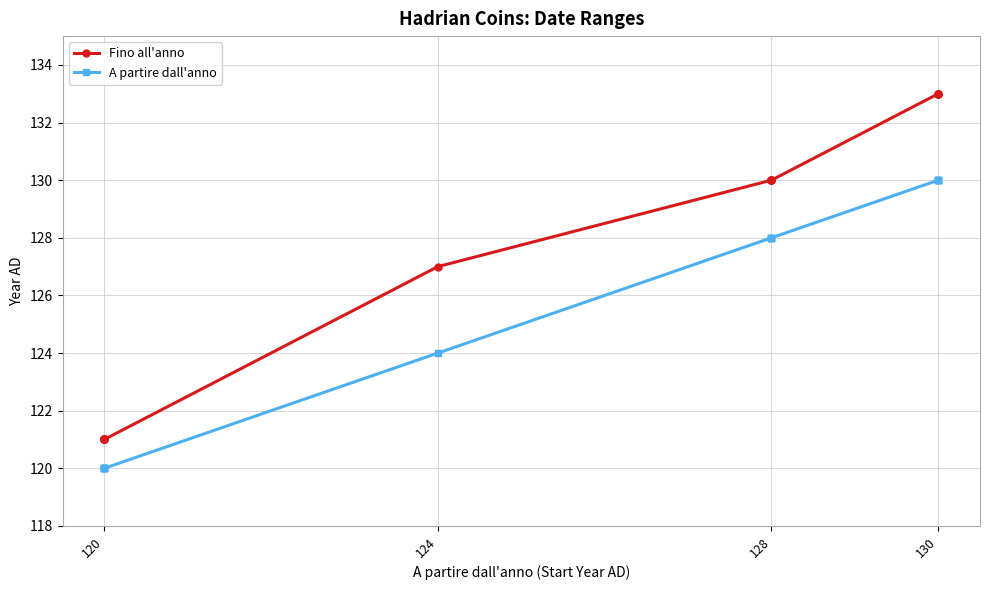

What are all the series names shown in the legend?

Fino all'anno, A partire dall'anno